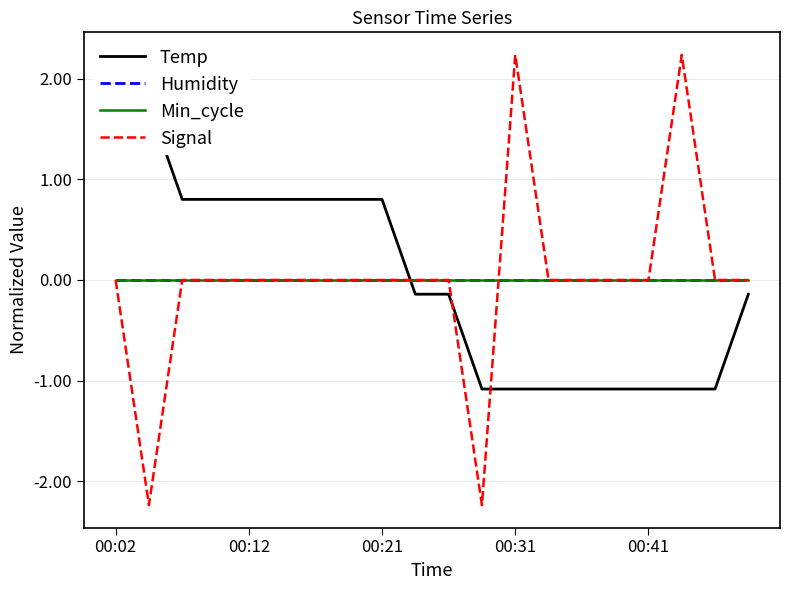

Is it true that Min_cycle equals 0.0 at 00:21?

True